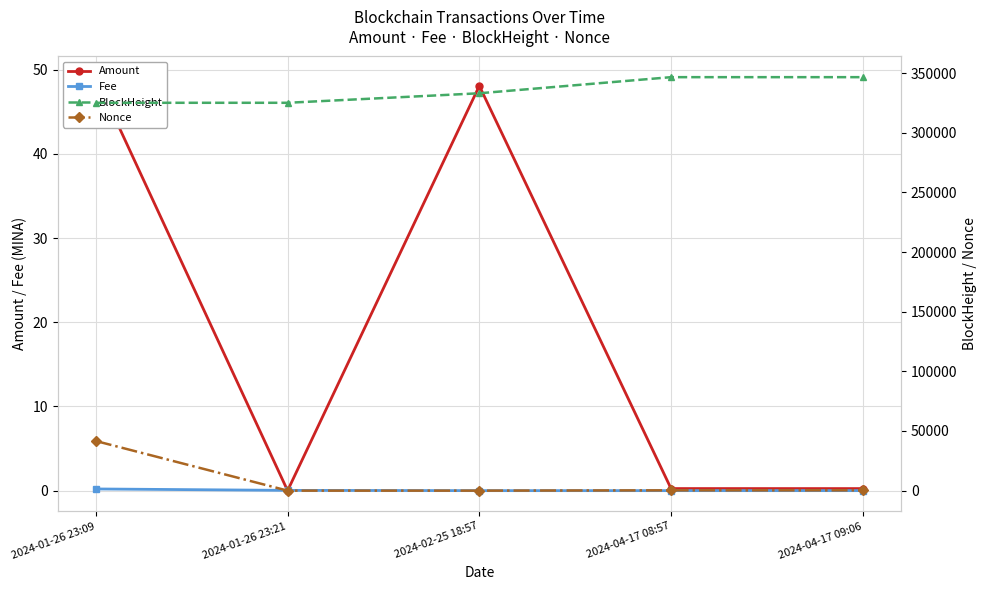

Which series has the largest range (max minus min)?

Nonce